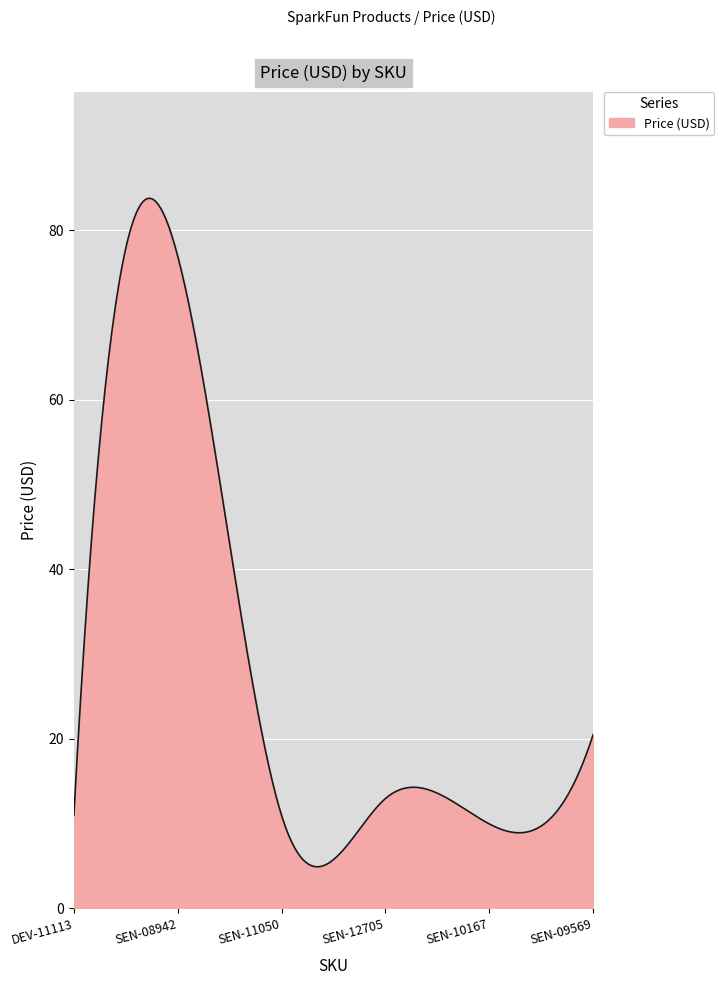

What is the difference between the maximum and minimum values?

78.9